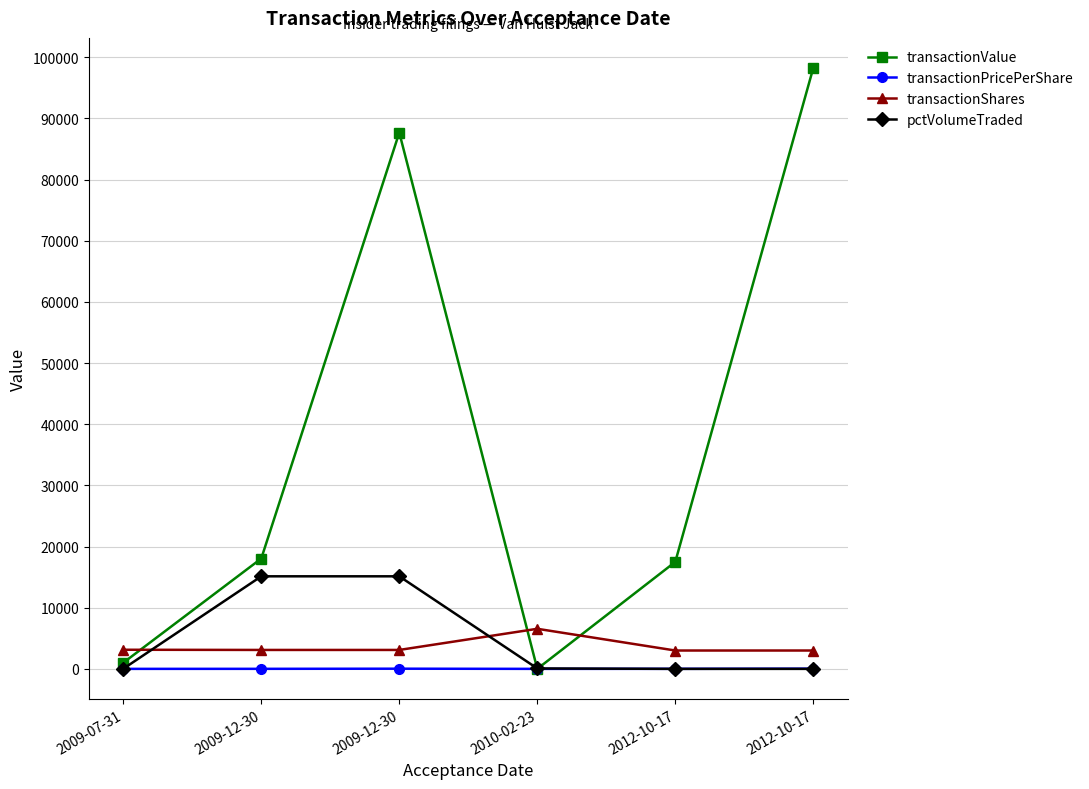

How many data points in transactionShares are less than 3094?

2